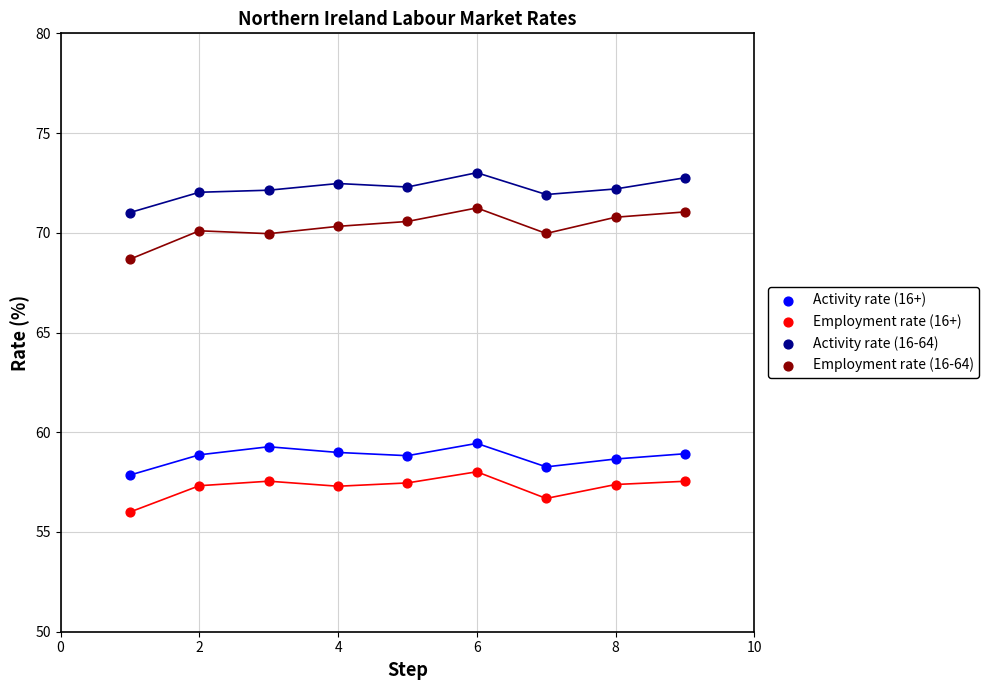

Which series contains the lowest Y value?

Employment rate (16+)